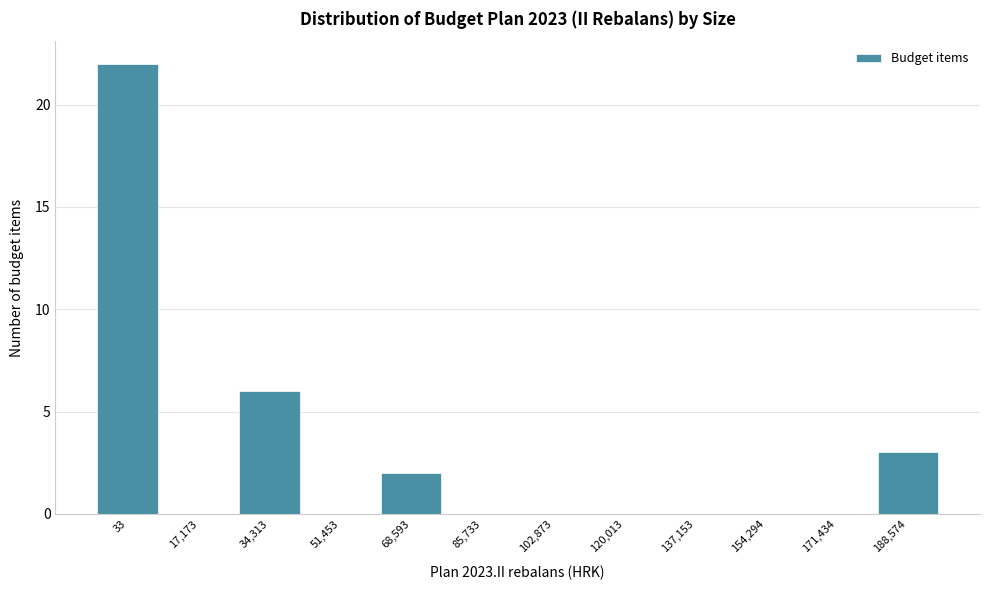

Reading left to right, extract all data points from this chart.

33=22	17,173=0	34,313=6	51,453=0	68,593=2	85,733=0	102,873=0	120,013=0	137,153=0	154,294=0	171,434=0	188,574=3